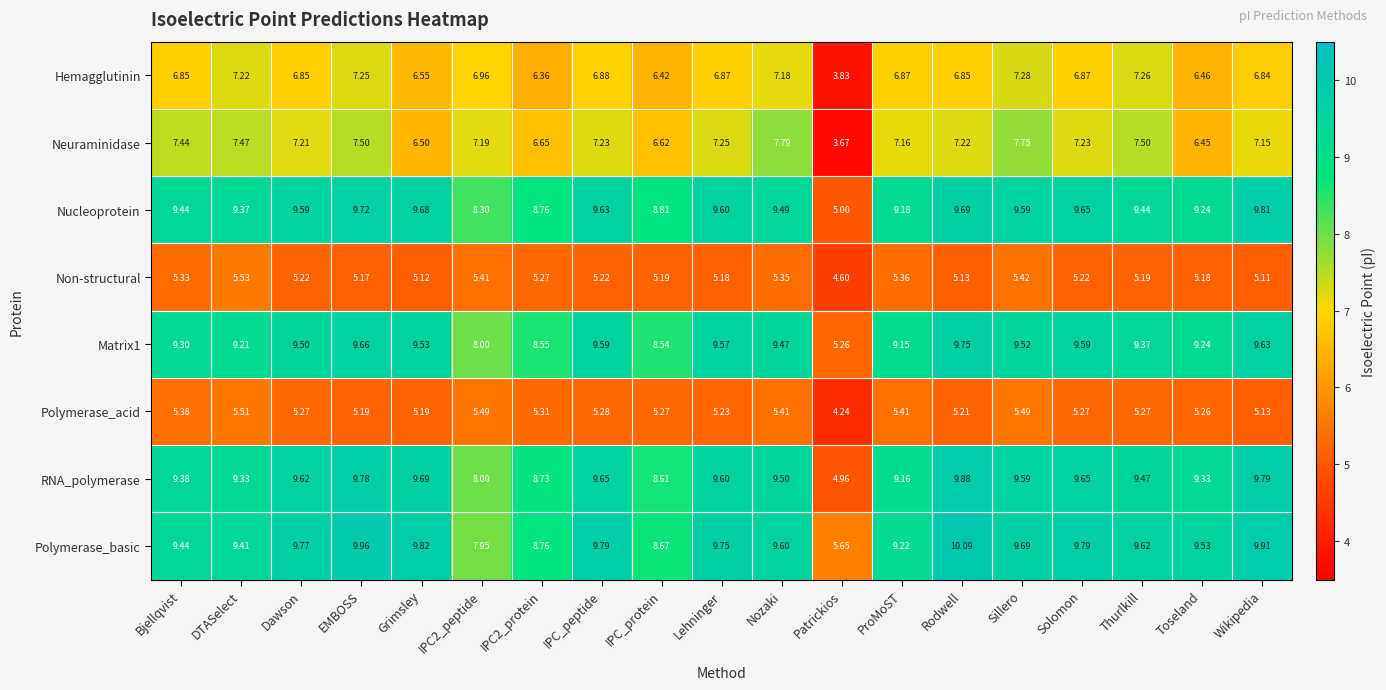

Which series has the largest range (max minus min)?

RNA_polymerase